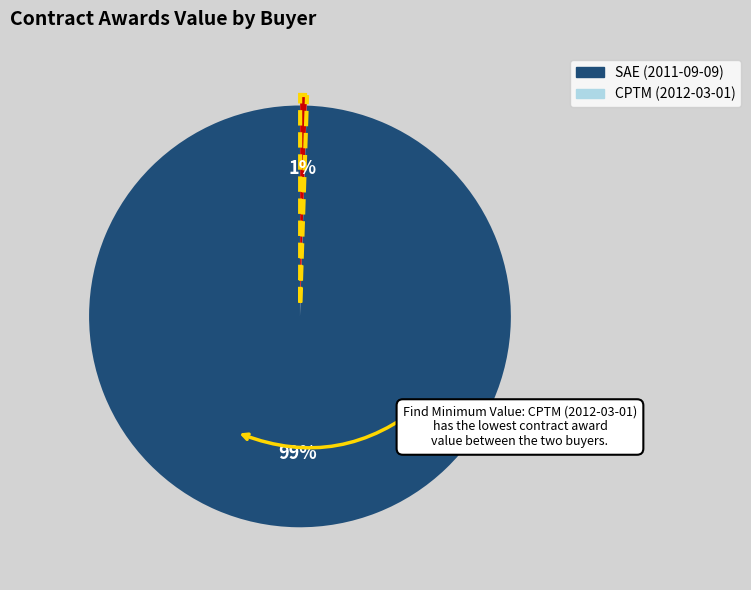

What is the majority slice?

SAE (2011-09-09)